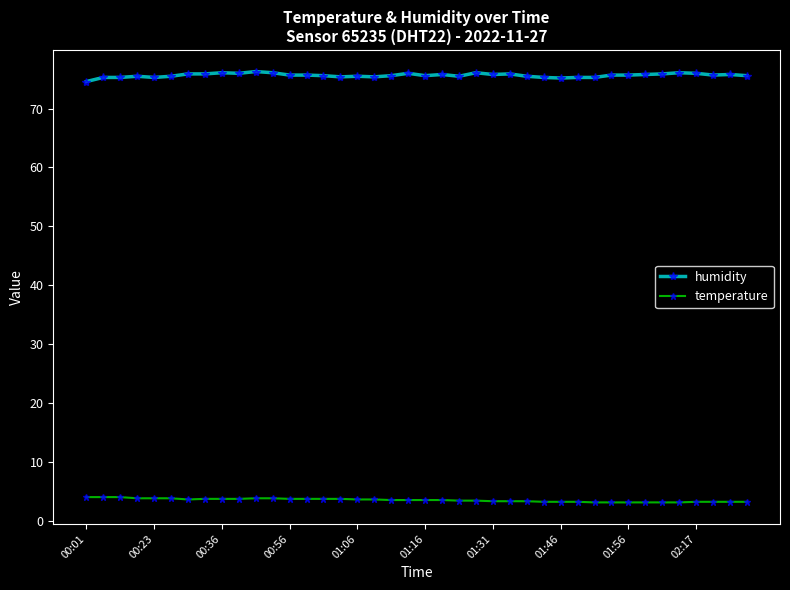

True or false: humidity has more than 2 interior local peaks.

True